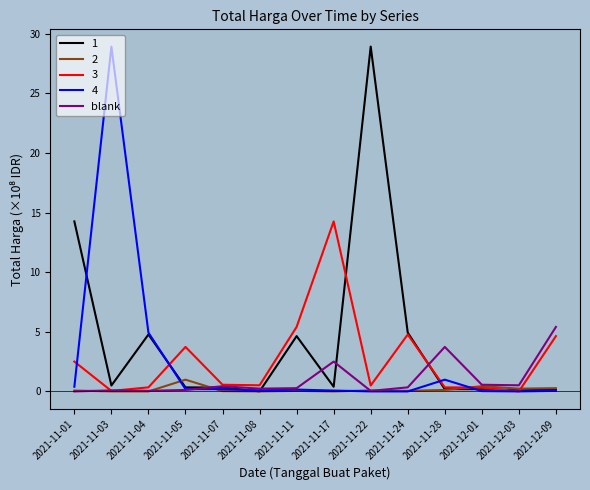

Which category has the highest value in the blank series?

2021-12-09